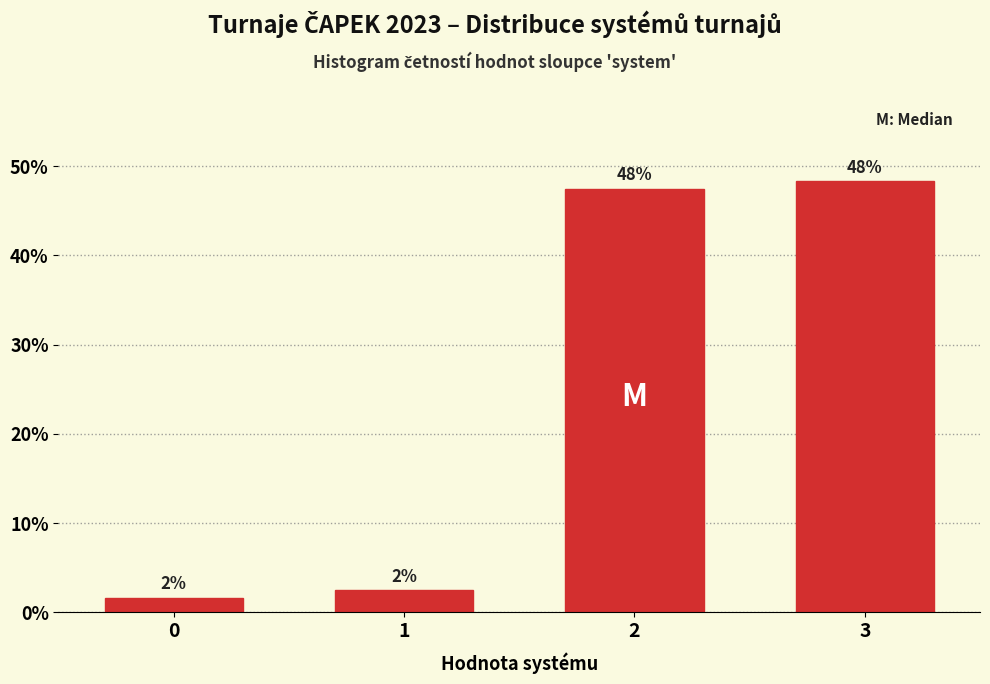

How many bars are there in total?

4